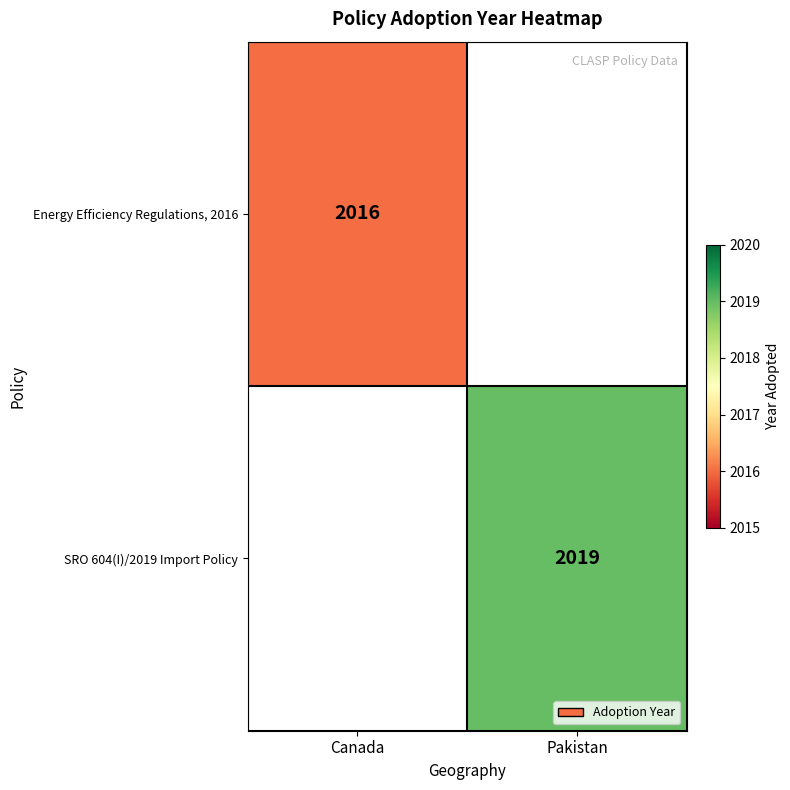

True or false: Energy Efficiency Regulations, 2016 has a value of 2876 at Canada.

False